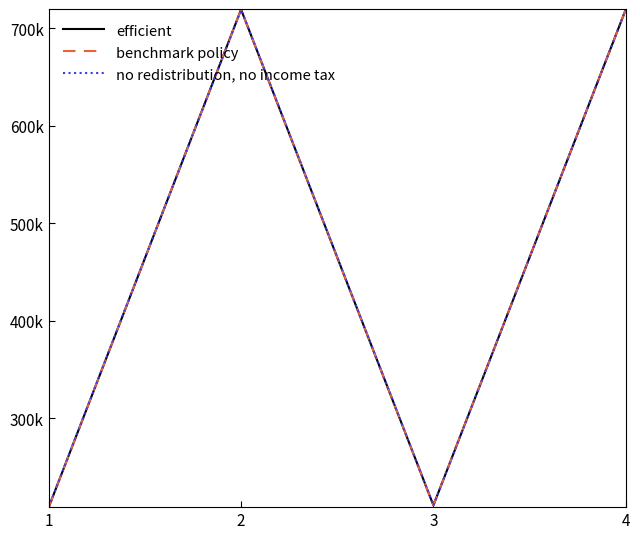

Is it true that efficient equals 209003 at 1?

True